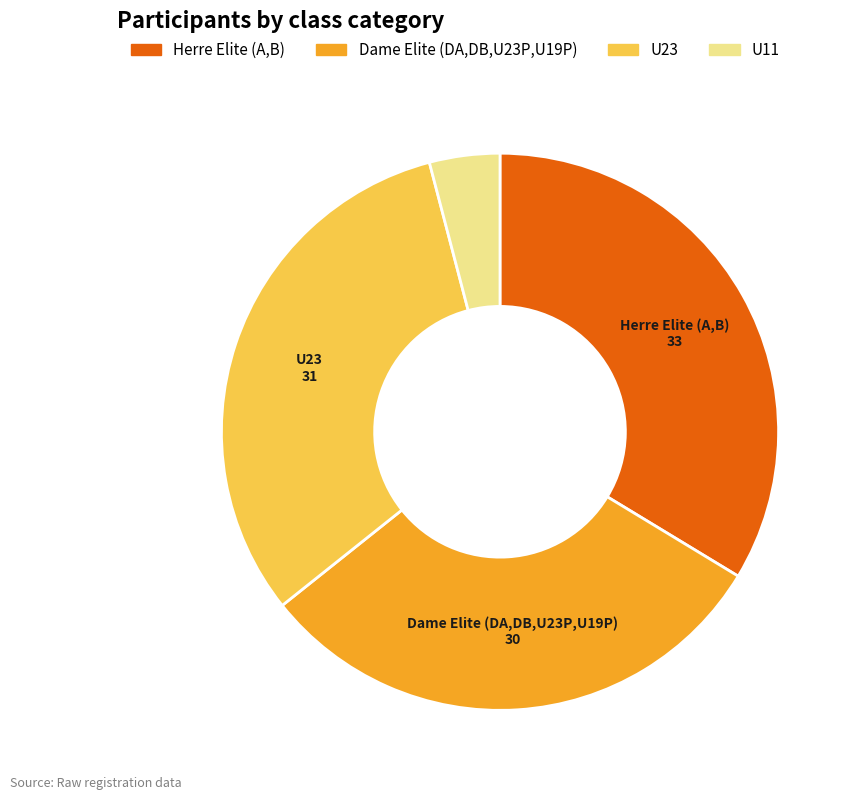

What is the largest slice in the pie chart?

Herre Elite (A,B)